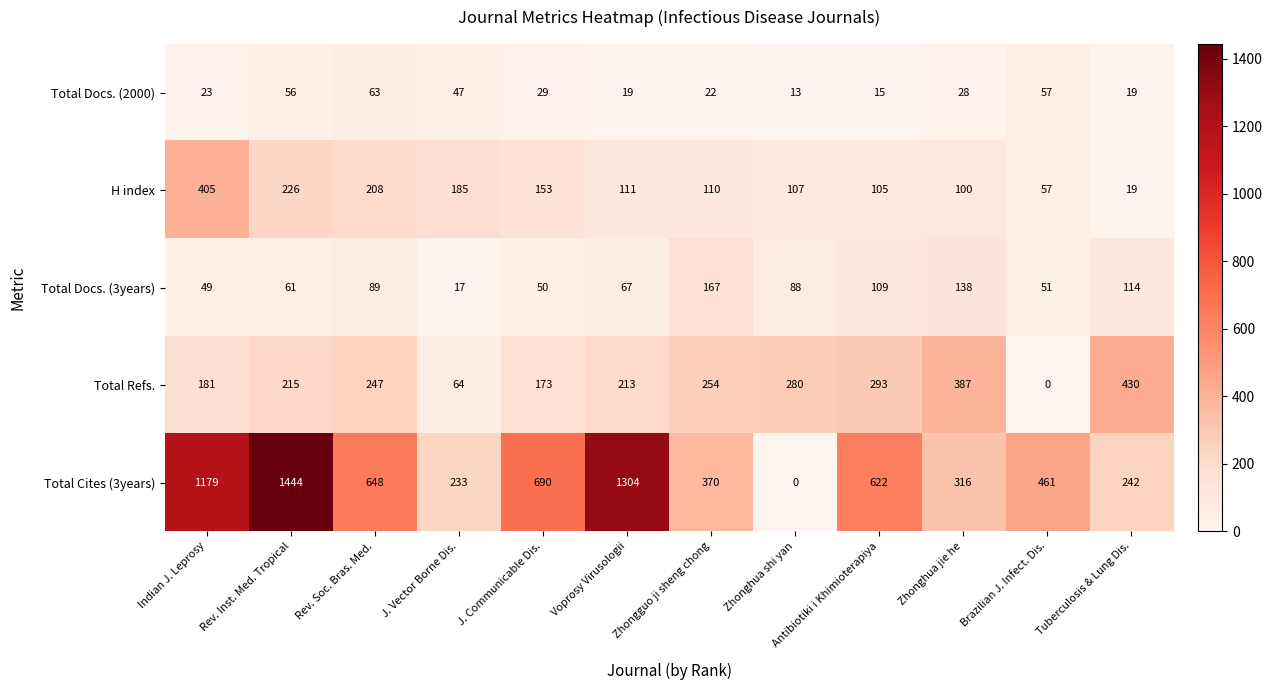

List the series in order of their peak value, highest first.

Total Cites (3years), Total Refs., H index, Total Docs. (3years), Total Docs. (2000)